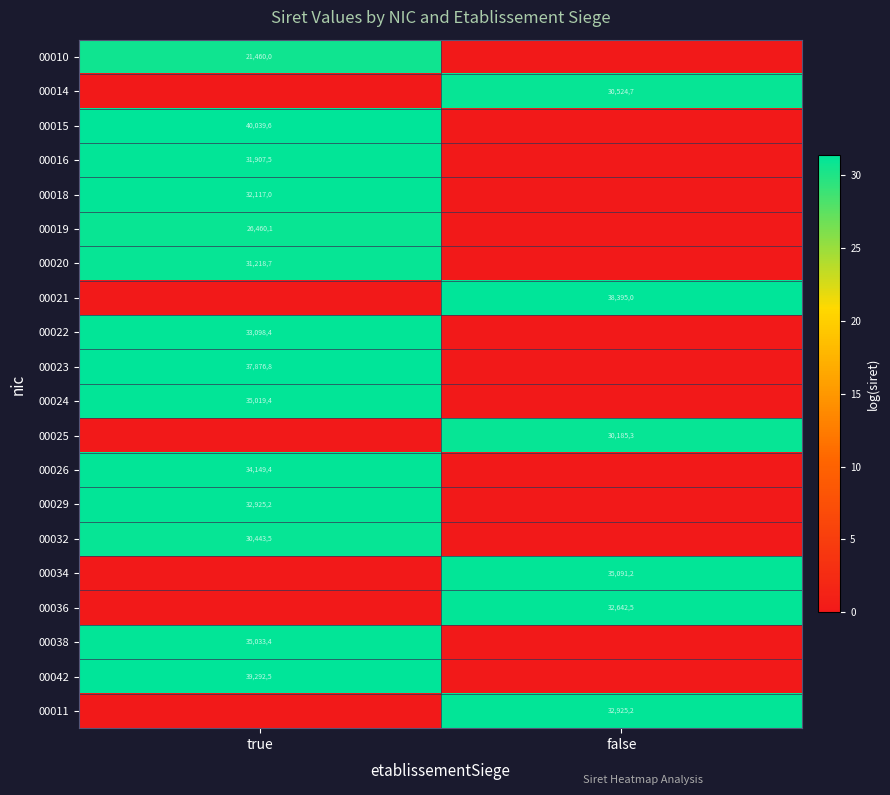

Is the value of 00023 at true greater than the value of 00015 at true?

No